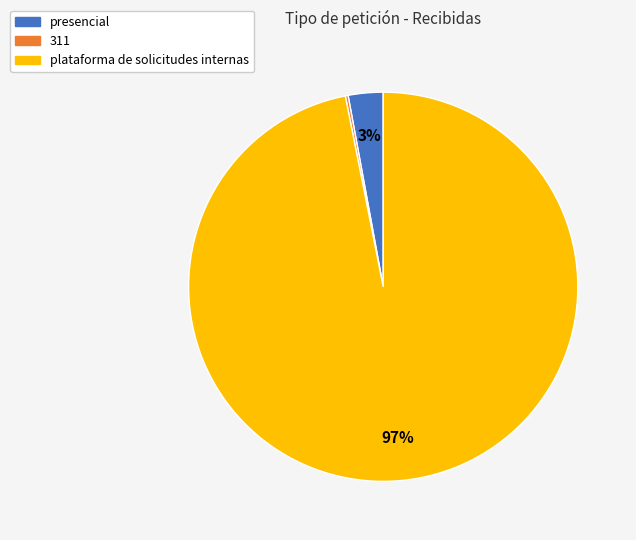

What percentage is the plataforma de solicitudes internas slice, to the nearest percent?

97%